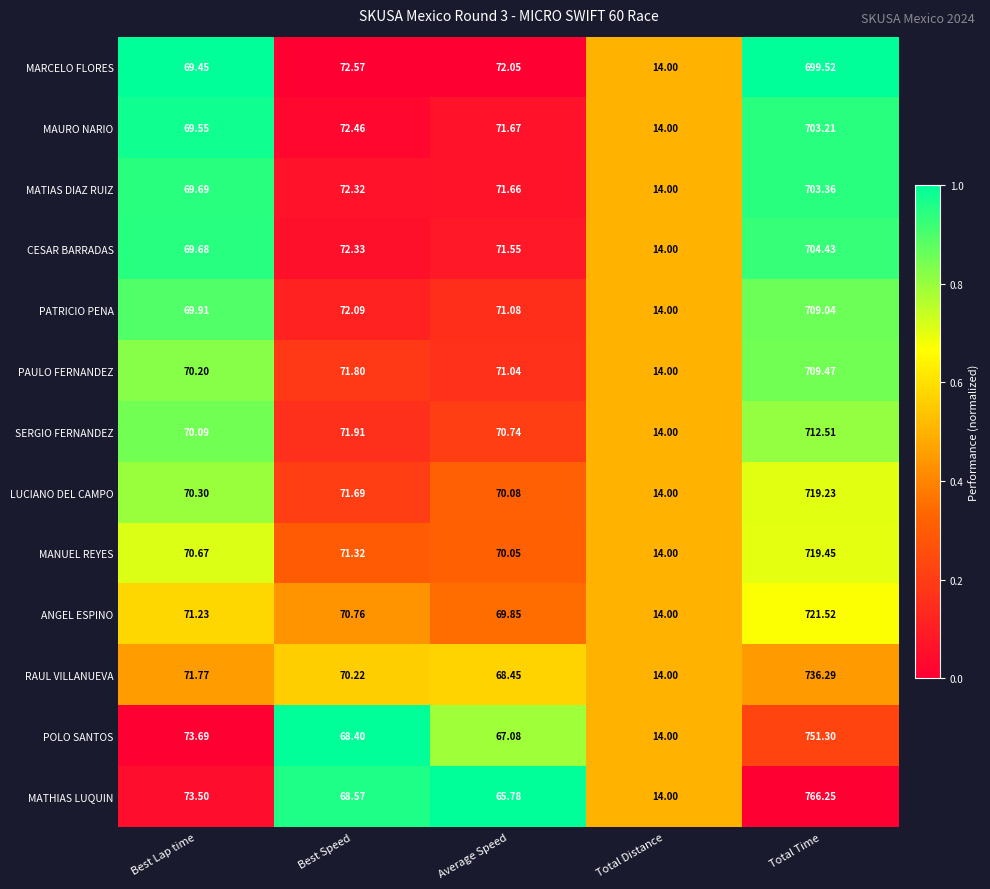

Between Best Speed and Total Distance, which series saw the biggest shift?

MARCELO FLORES